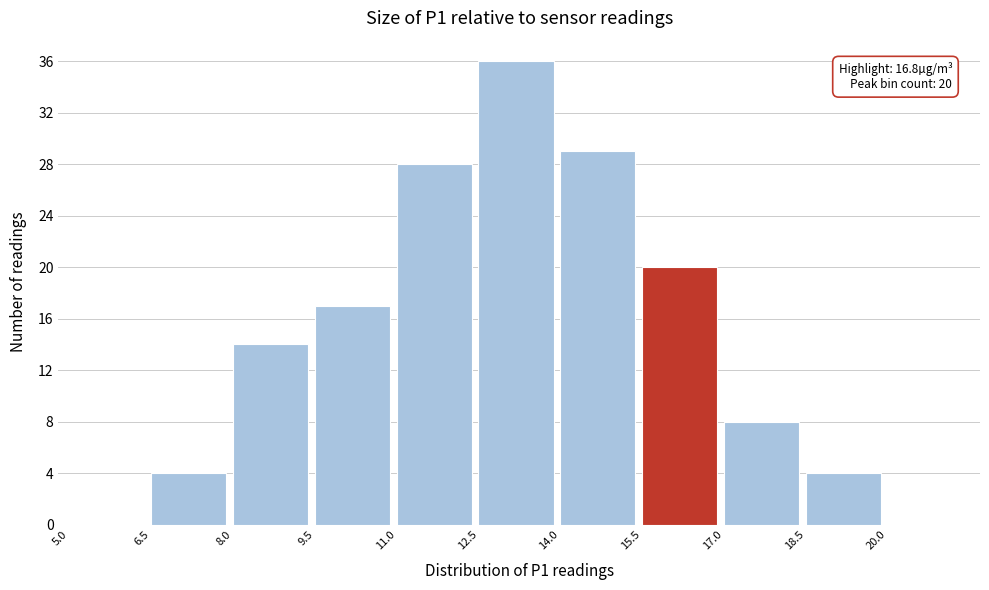

Over which range of the x-axis is the bar tallest?

12.5 to 14.0